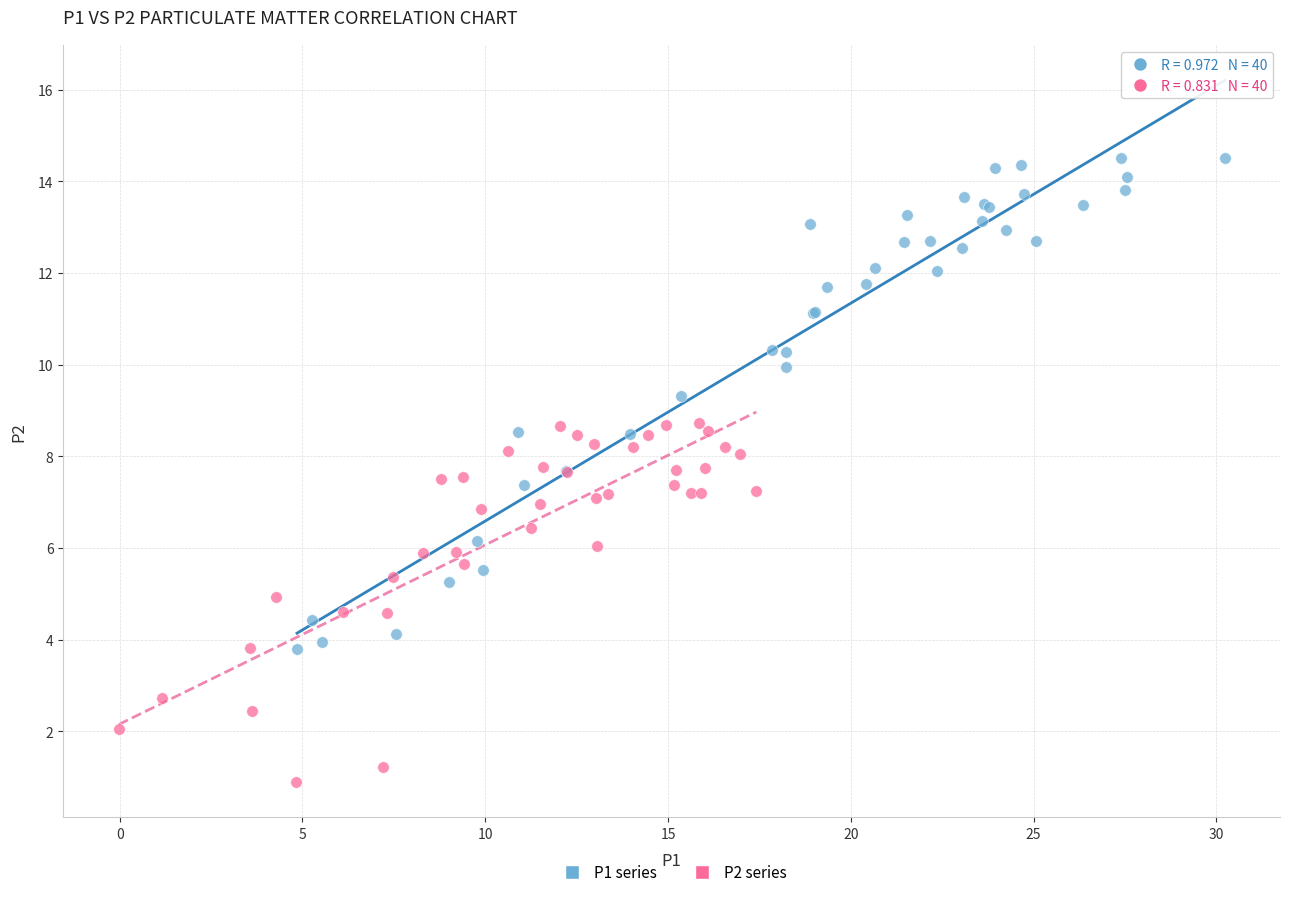

Which series has the widest spread of Y values?

P1 series